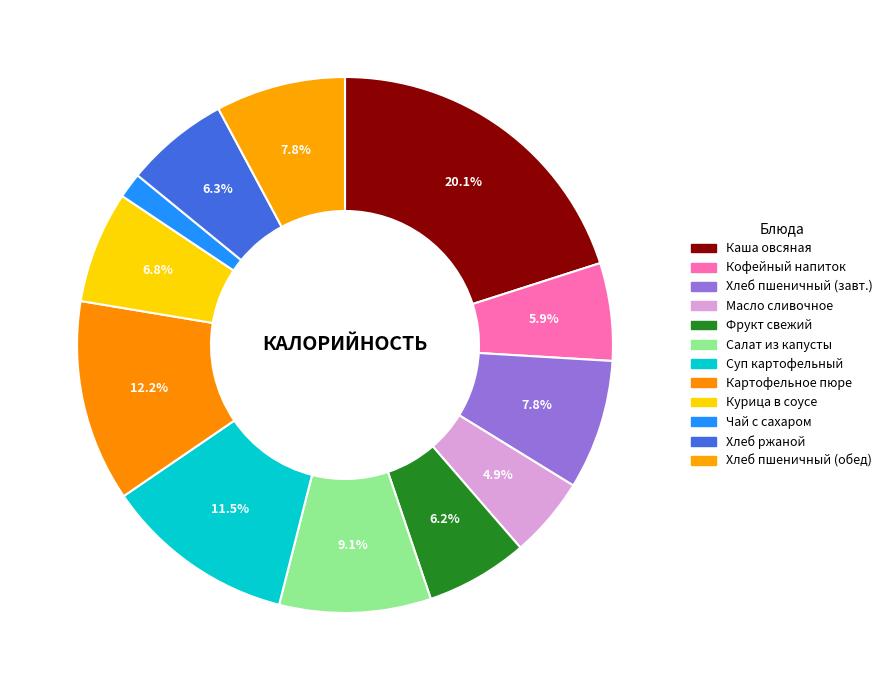

Which category has the smallest portion of the pie?

Чай с сахаром